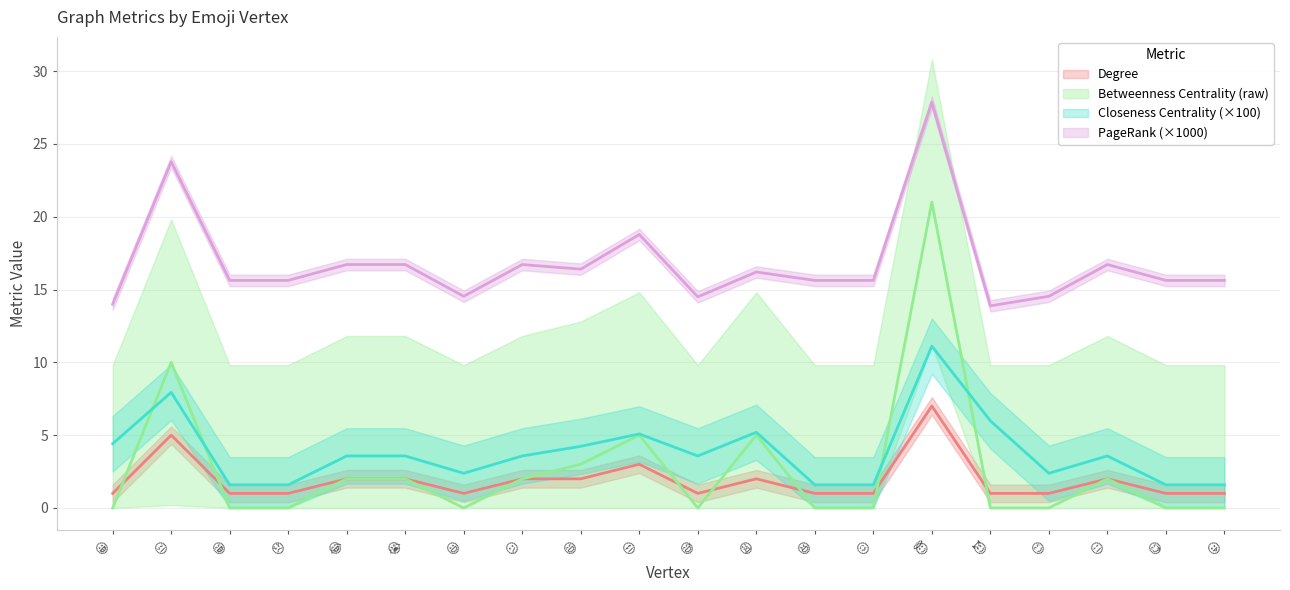

Read the Closeness value at 😊.

2.4